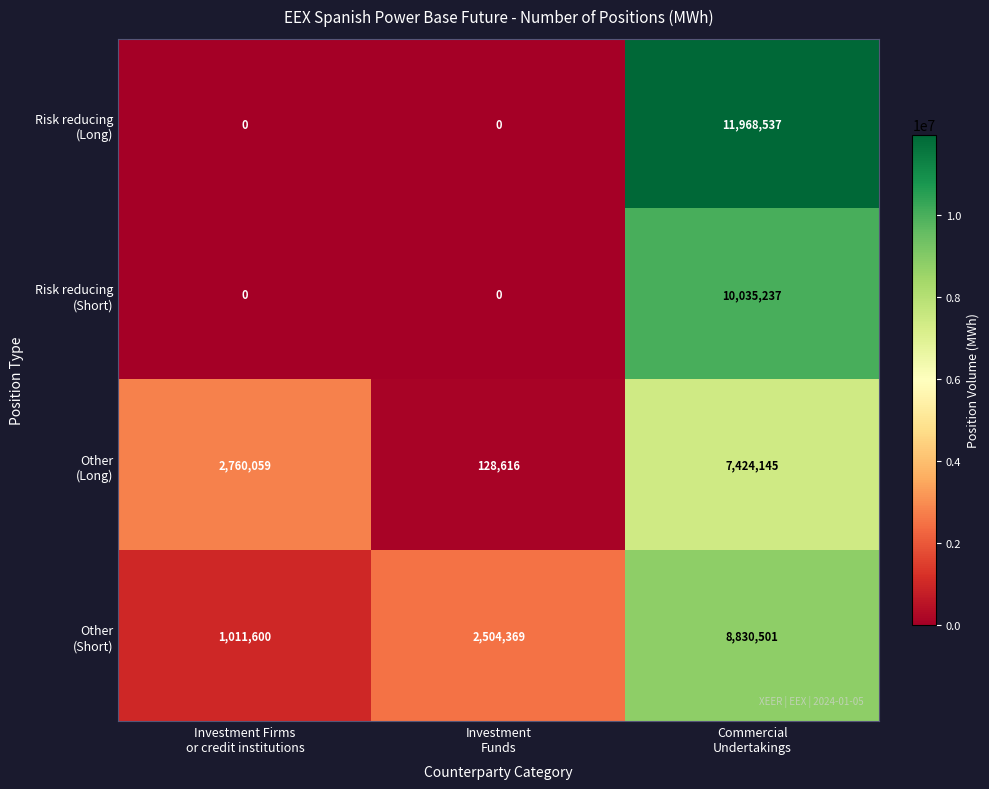

At how many categories does at least one series exceed 19602?

3